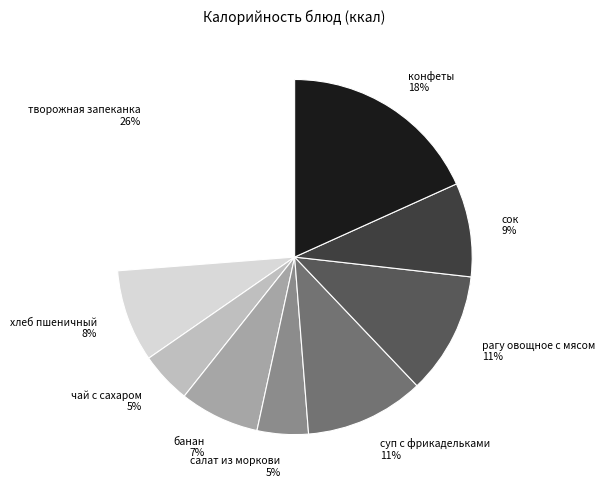

Which slice is the largest?

творожная запеканка